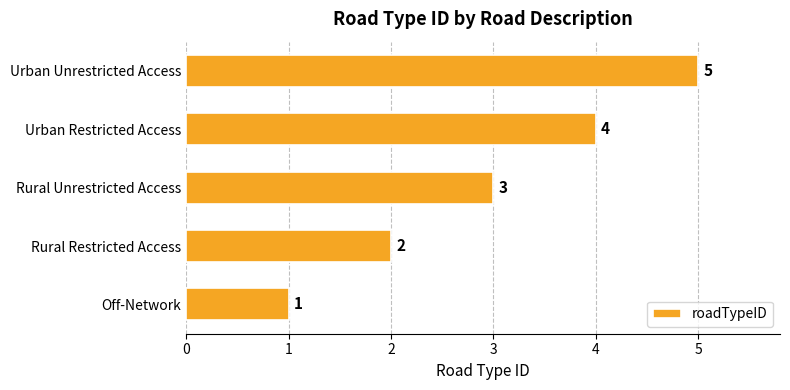

How many values are between 2 and 4?

3